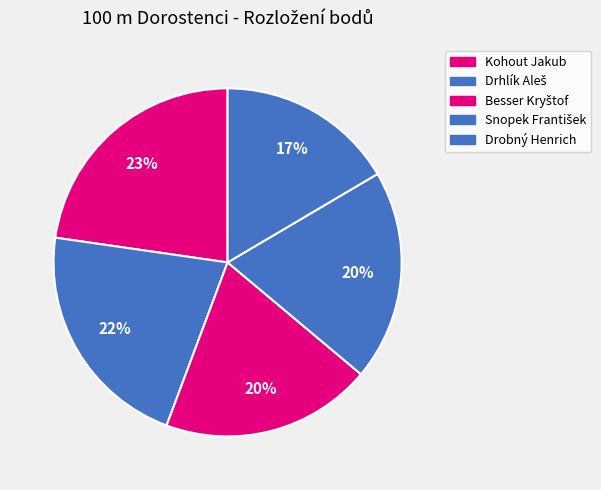

How many slices are in this pie chart?

5